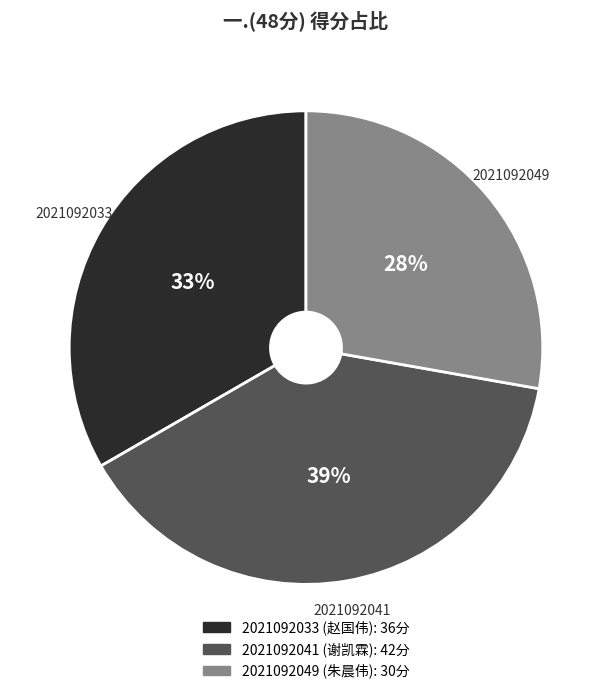

Combined, do 2021092049 and 2021092033 account for over 50%?

Yes